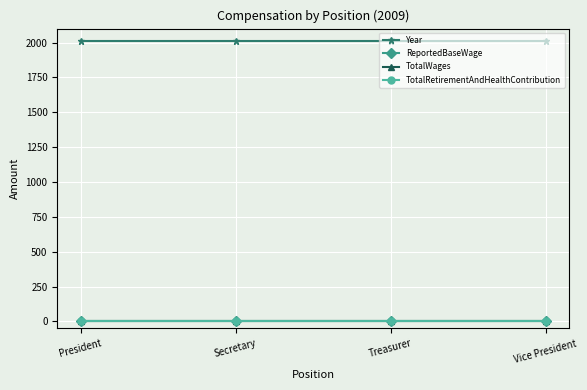

True or false: Year has more than 0 interior local peaks.

False